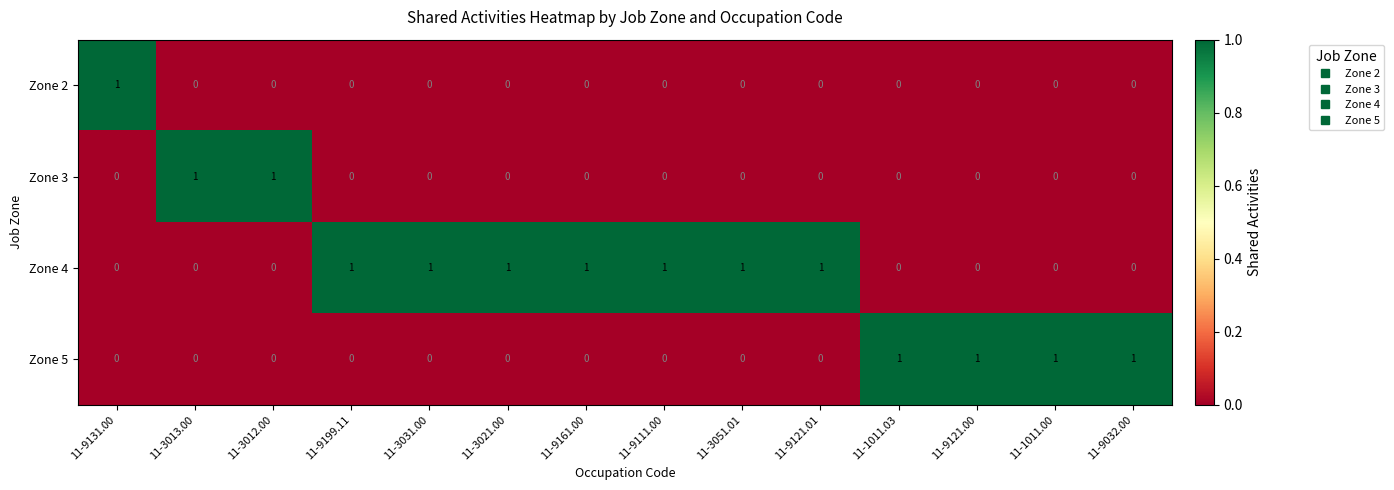

Which series has the largest total across all categories?

Zone 4